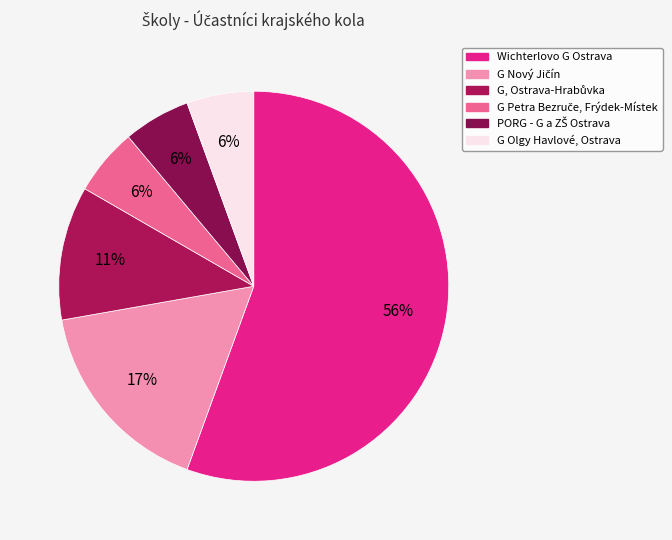

How much of the chart is everything except G Petra Bezruče, Frýdek-Místek?

94.4%